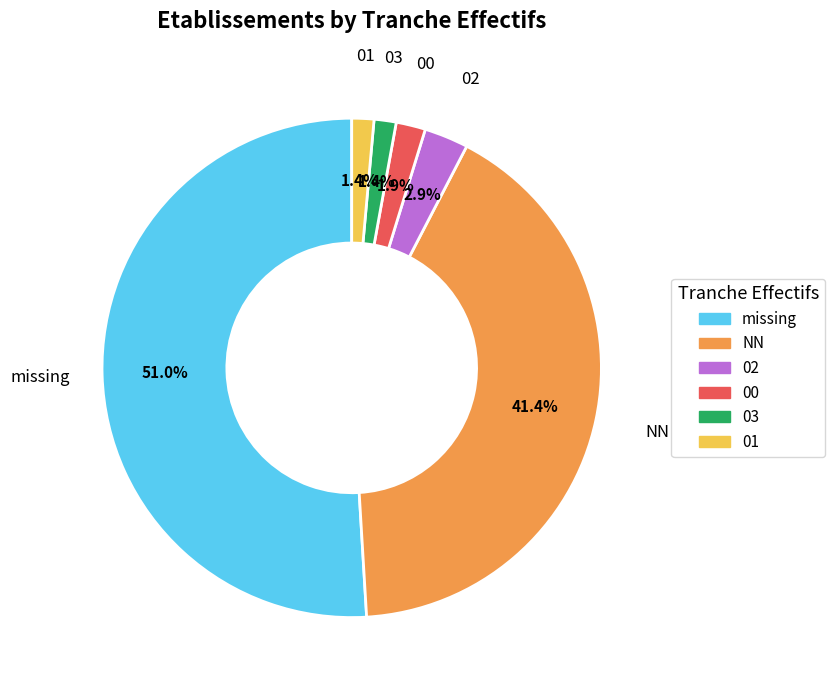

How many segments does this pie chart have?

6